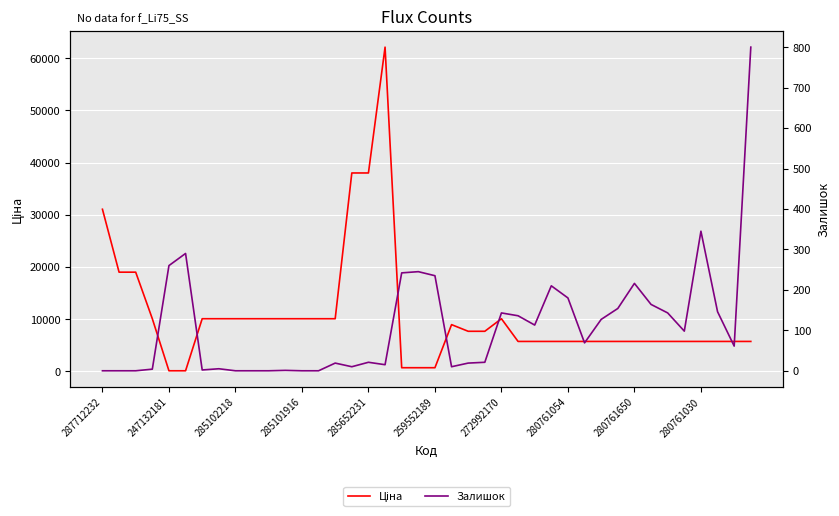

True or false: Ціна and Залишок cross at least once.

True